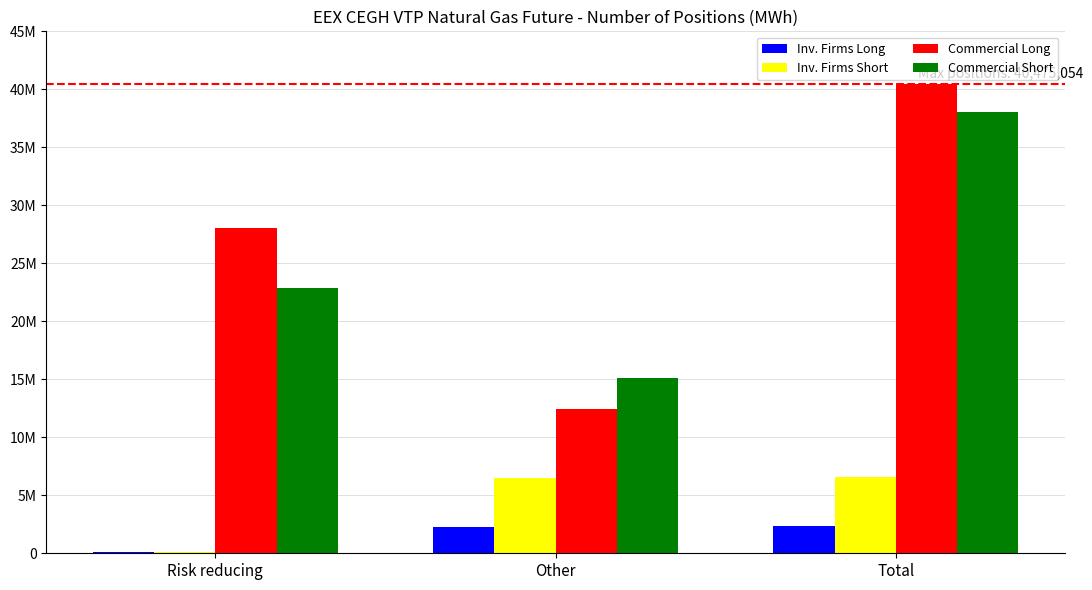

What is the difference between the highest and lowest values at Other?

12882678